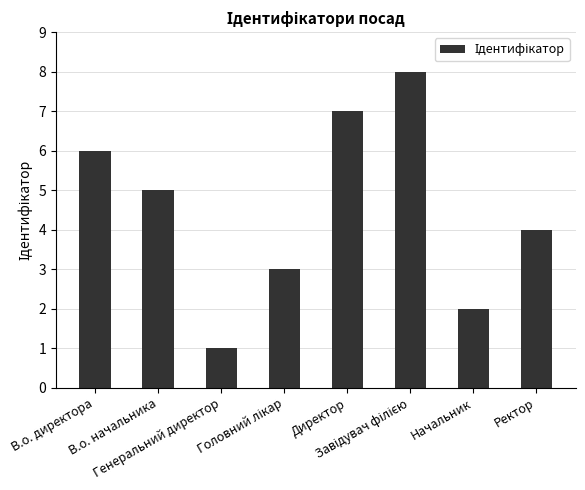

What is the maximum value shown in the chart?

8